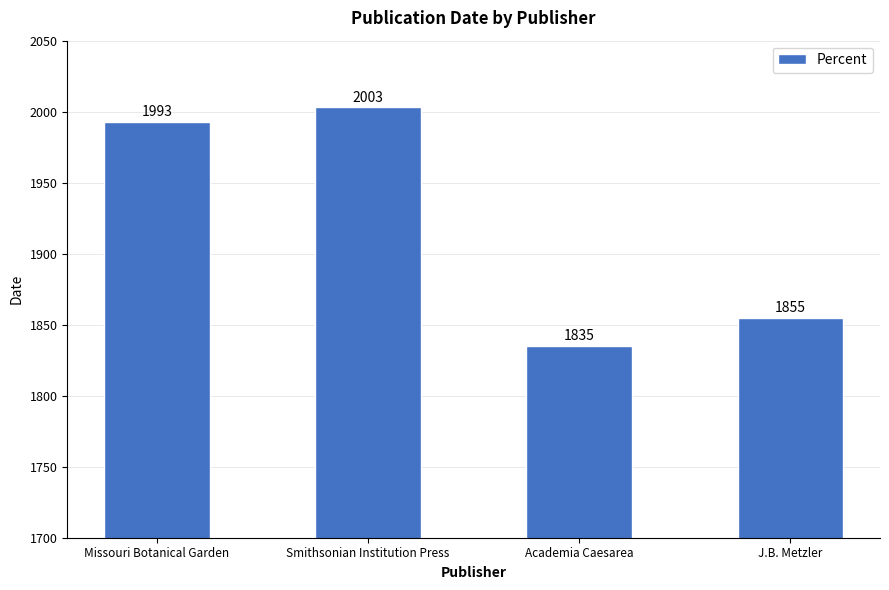

List the labels in order of value, smallest first.

Academia Caesarea, J.B. Metzler, Missouri Botanical Garden, Smithsonian Institution Press